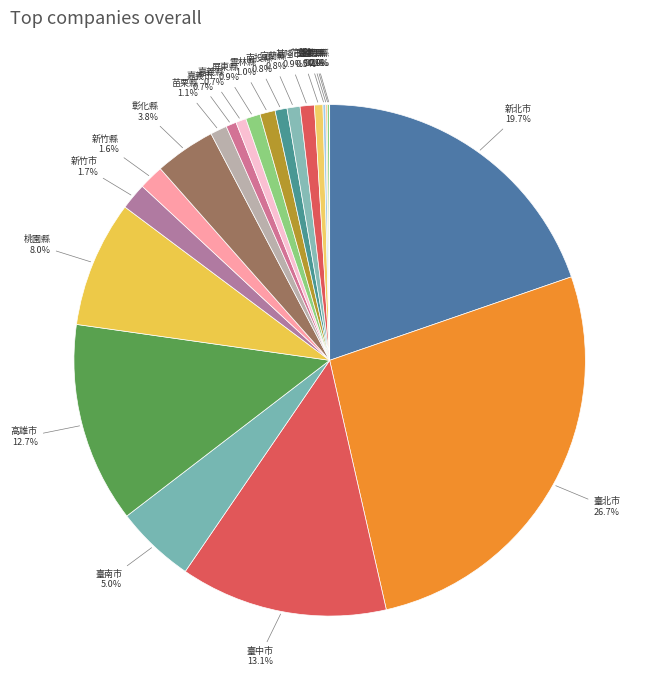

What is the largest slice in the pie chart?

臺北市